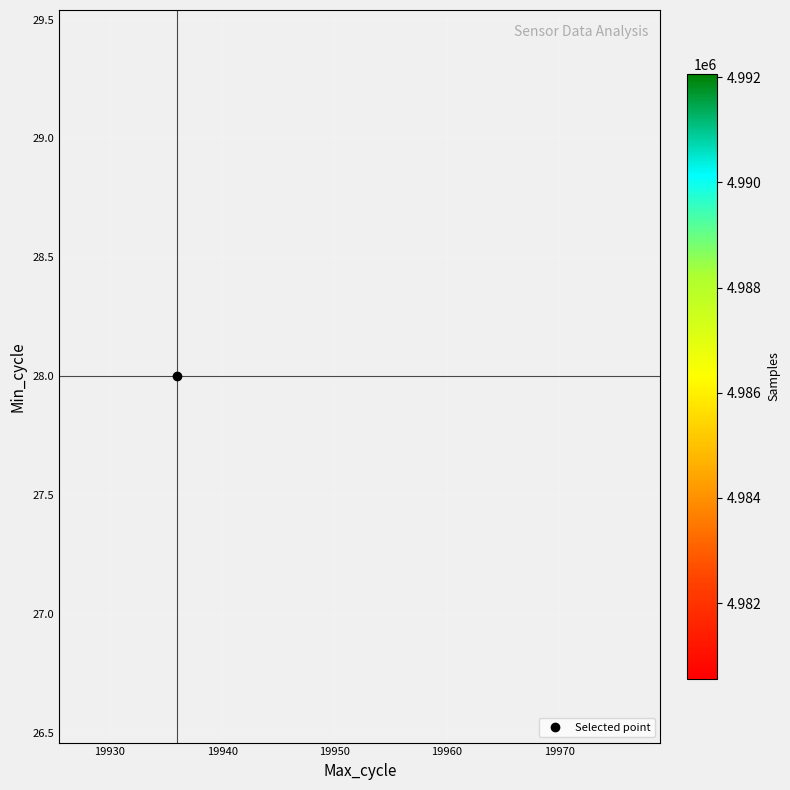

Between 19980 and 19940, which is larger?

19980